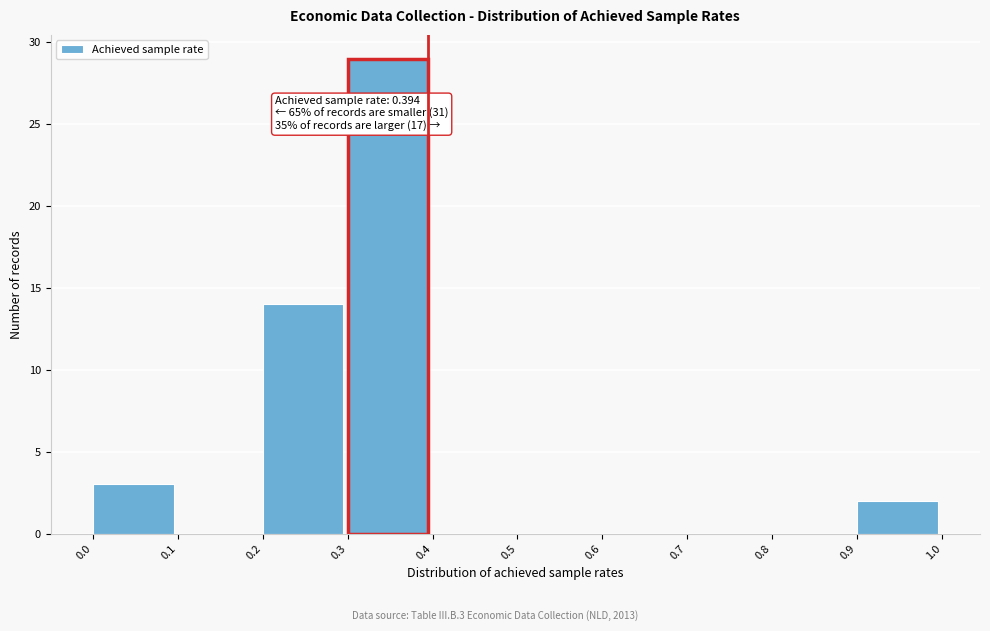

Which range on the x-axis has the tallest bar?

0.3 to 0.4